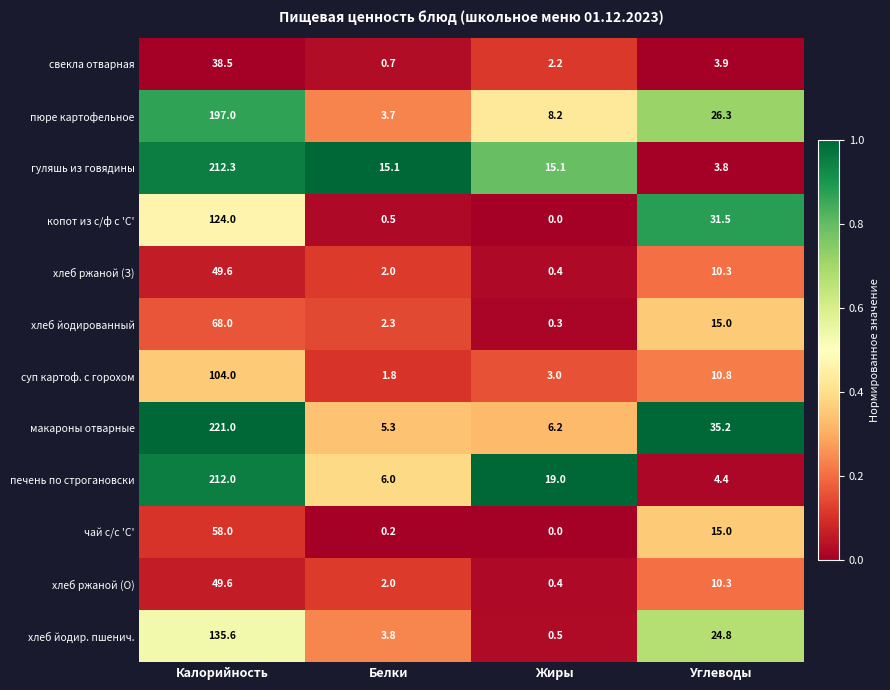

Rank the categories by чай с/с 'С' value from highest to lowest.

Калорийность, Углеводы, Белки, Жиры